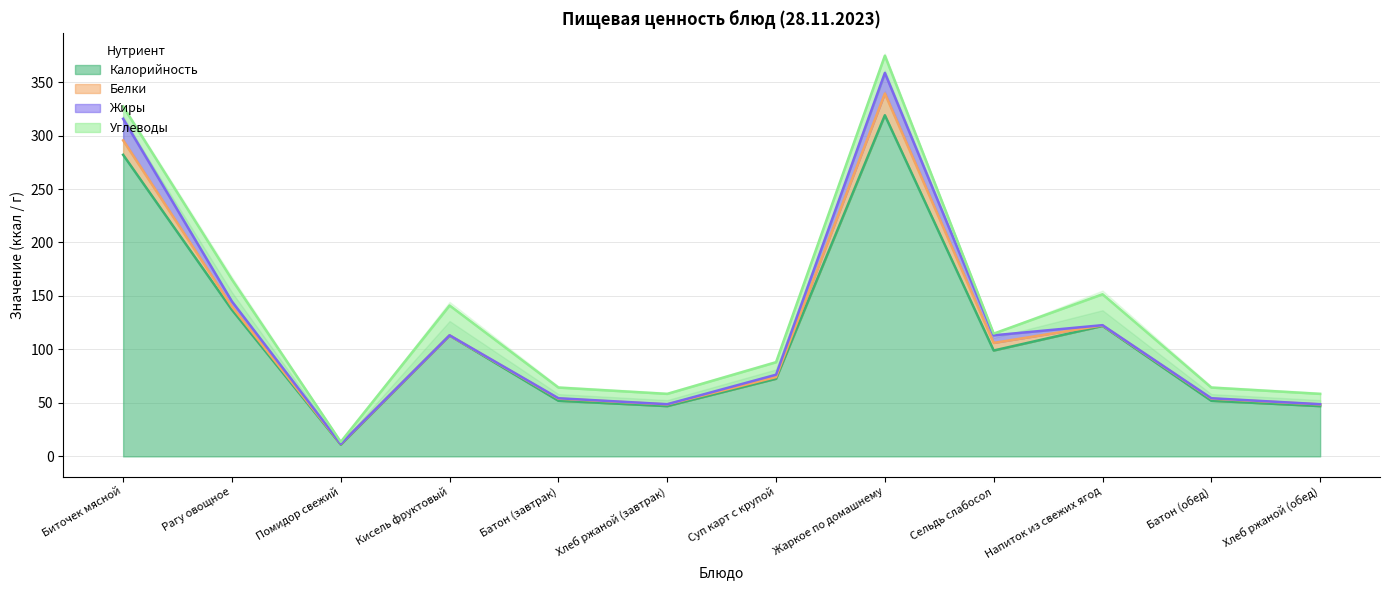

What is the total value across all series at Жаркое по домашнему?

374.7